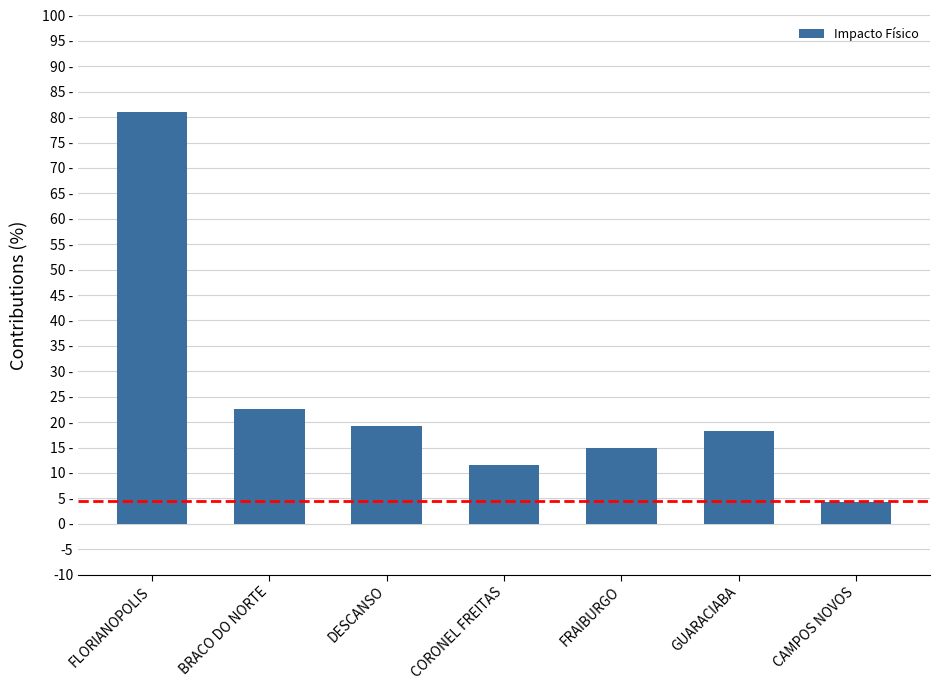

List the labels in order of value, largest first.

FLORIANOPOLIS, BRACO DO NORTE, DESCANSO, GUARACIABA, FRAIBURGO, CORONEL FREITAS, CAMPOS NOVOS